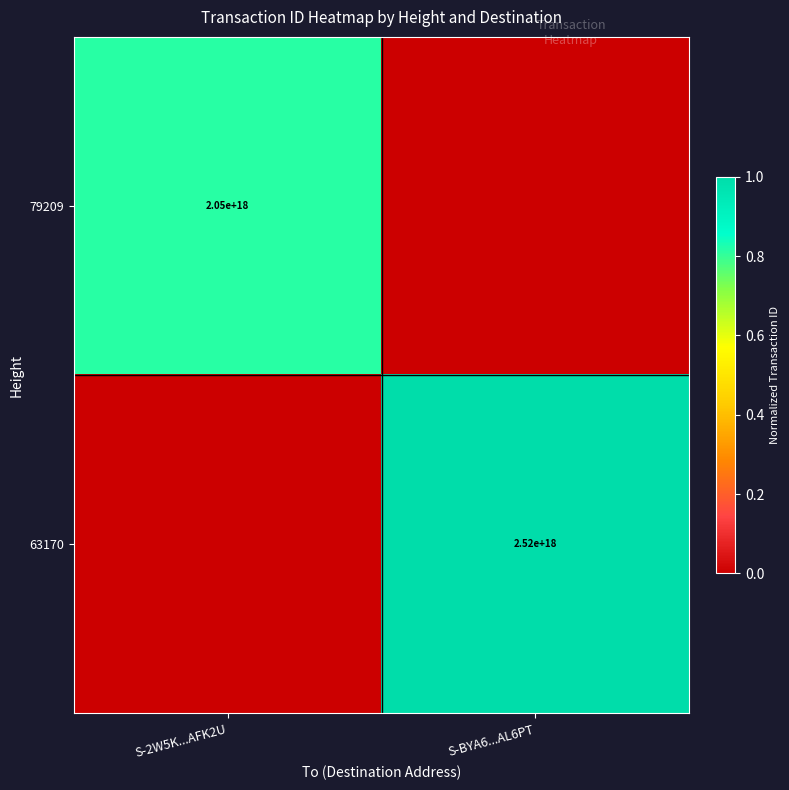

What is the greatest value displayed?

1.0